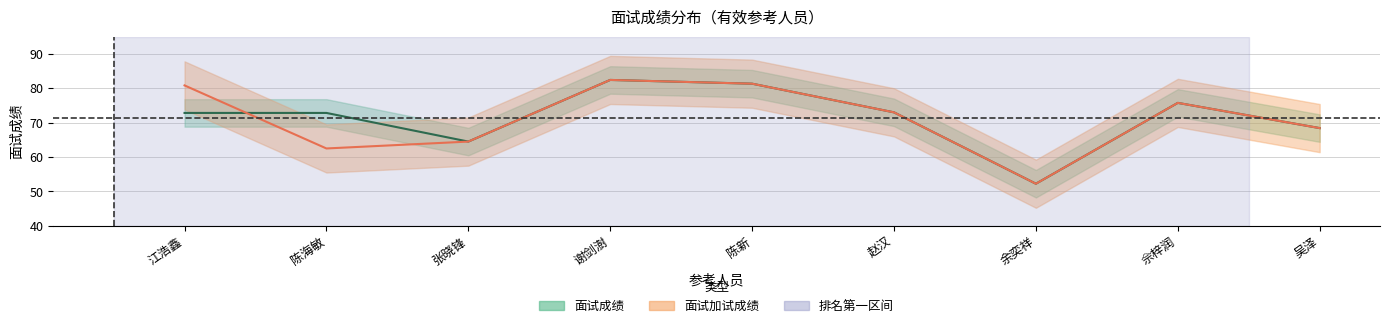

What is the smallest value displayed?

52.2